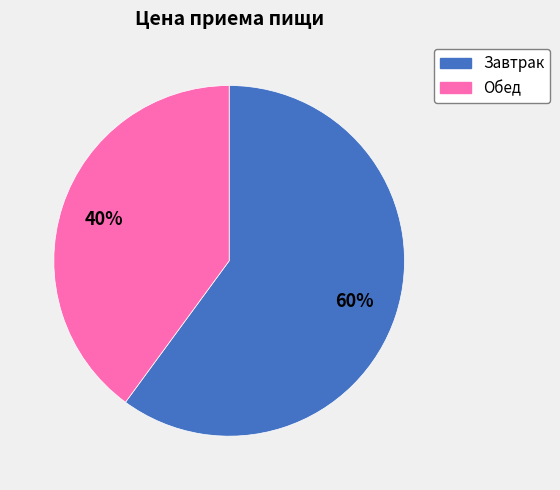

Between Завтрак and Обед, which is larger?

Завтрак